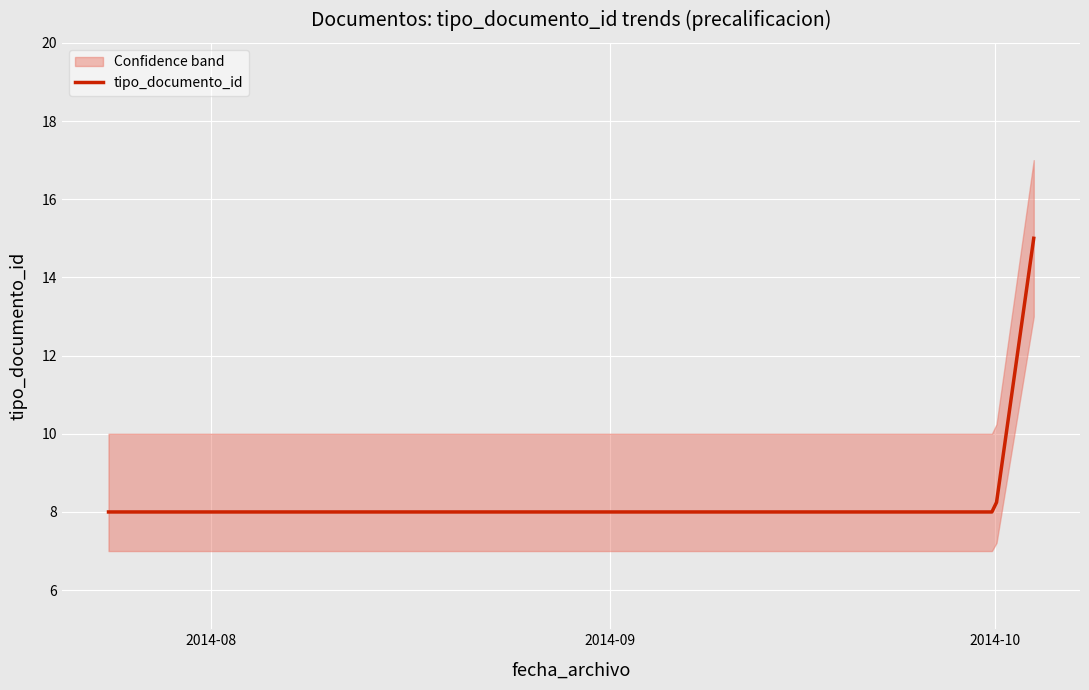

List the labels in order of value, smallest first.

2014-07-24, 2014-08-06, 2014-09-11, 2014-10-01, 2014-10-04